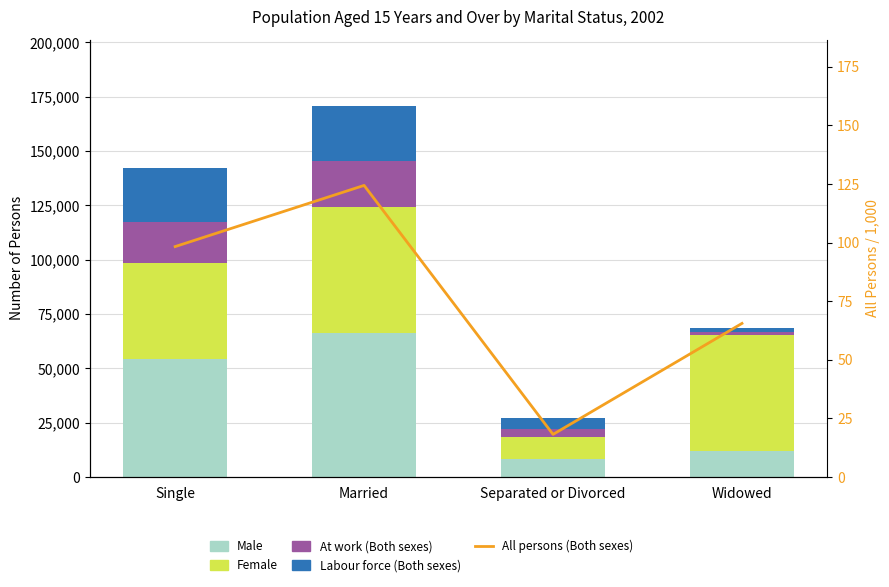

What is the average value of the Male series?

35219.8